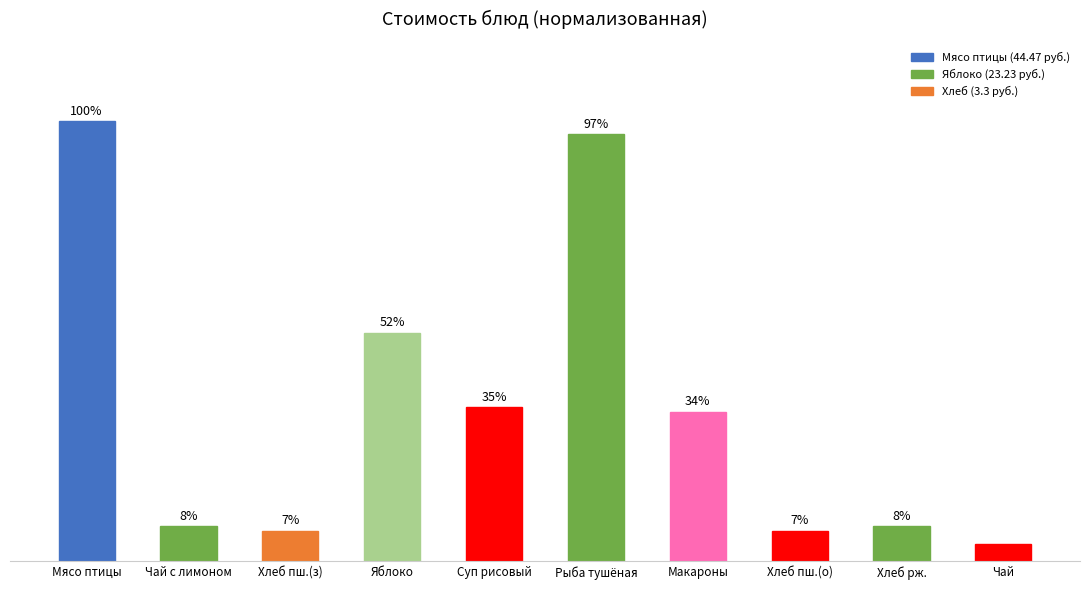

What is the label of the 5th bar from the left?

Суп рисовый